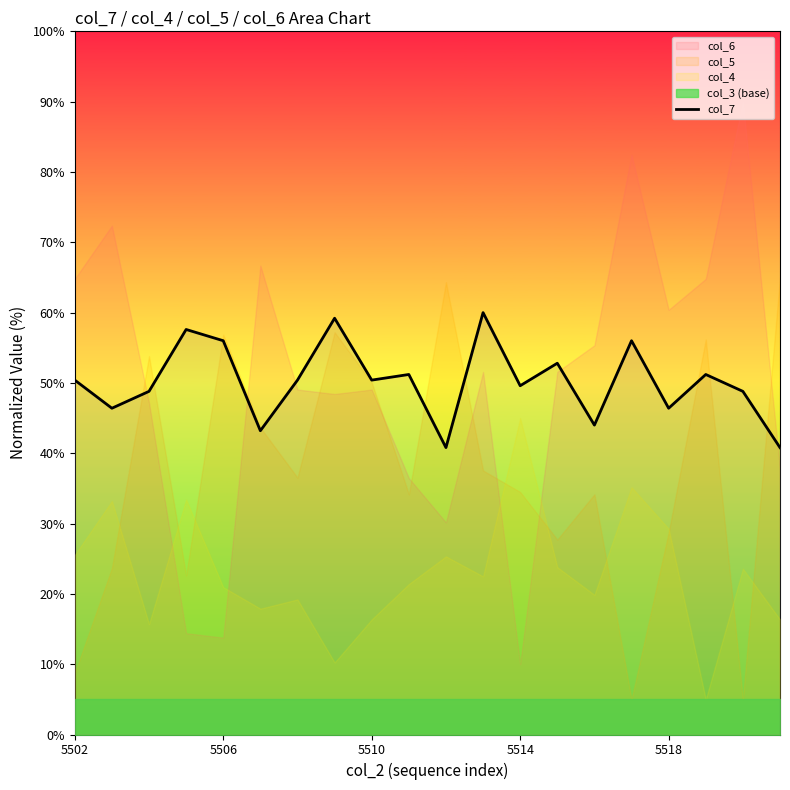

Where does the data first go above 50?

5502